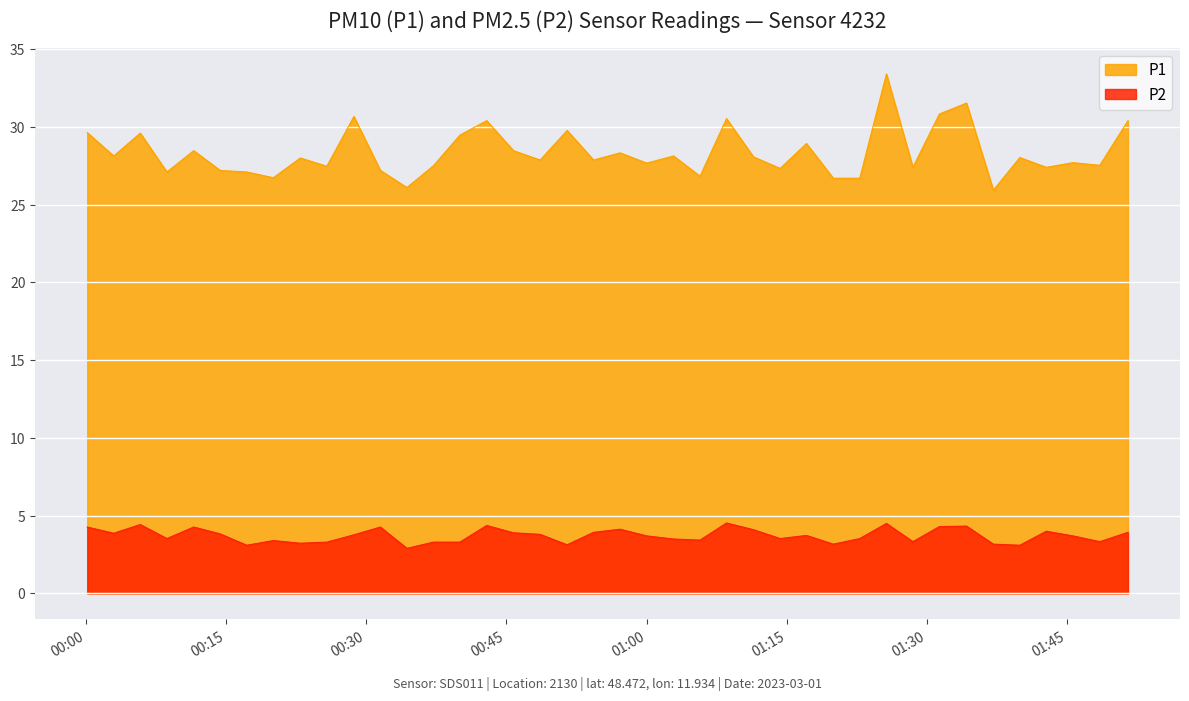

Rank the series by their average value, from highest to lowest.

P1, P2